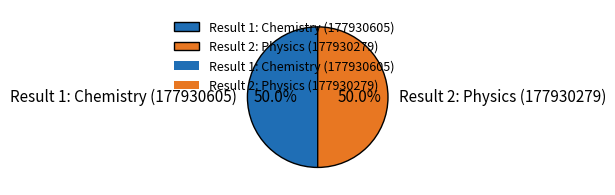

To the nearest percent, what percentage of the pie is Result 2: Physics (177930279)?

50%